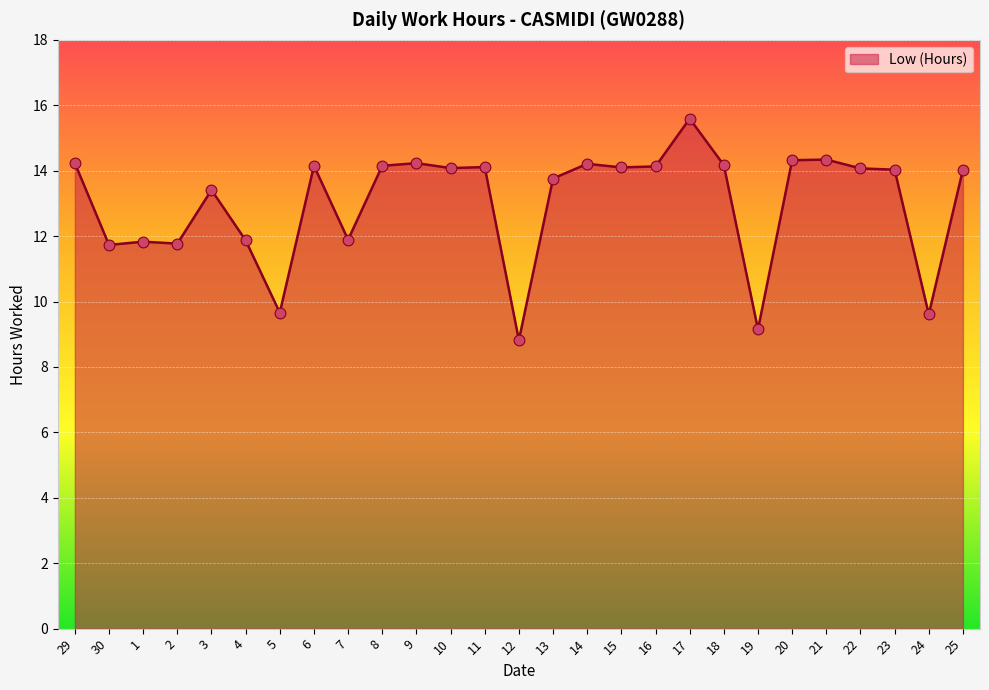

What is the change in value from 11 to 24?

-4.5